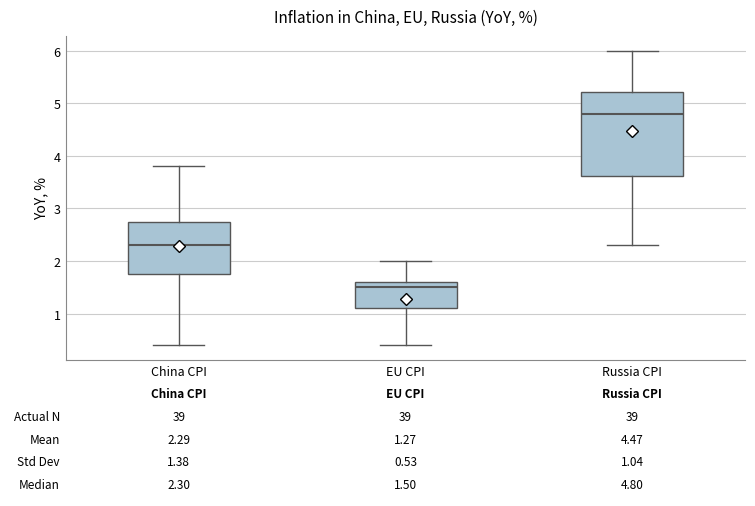

Which box's median line is the highest?

Russia CPI